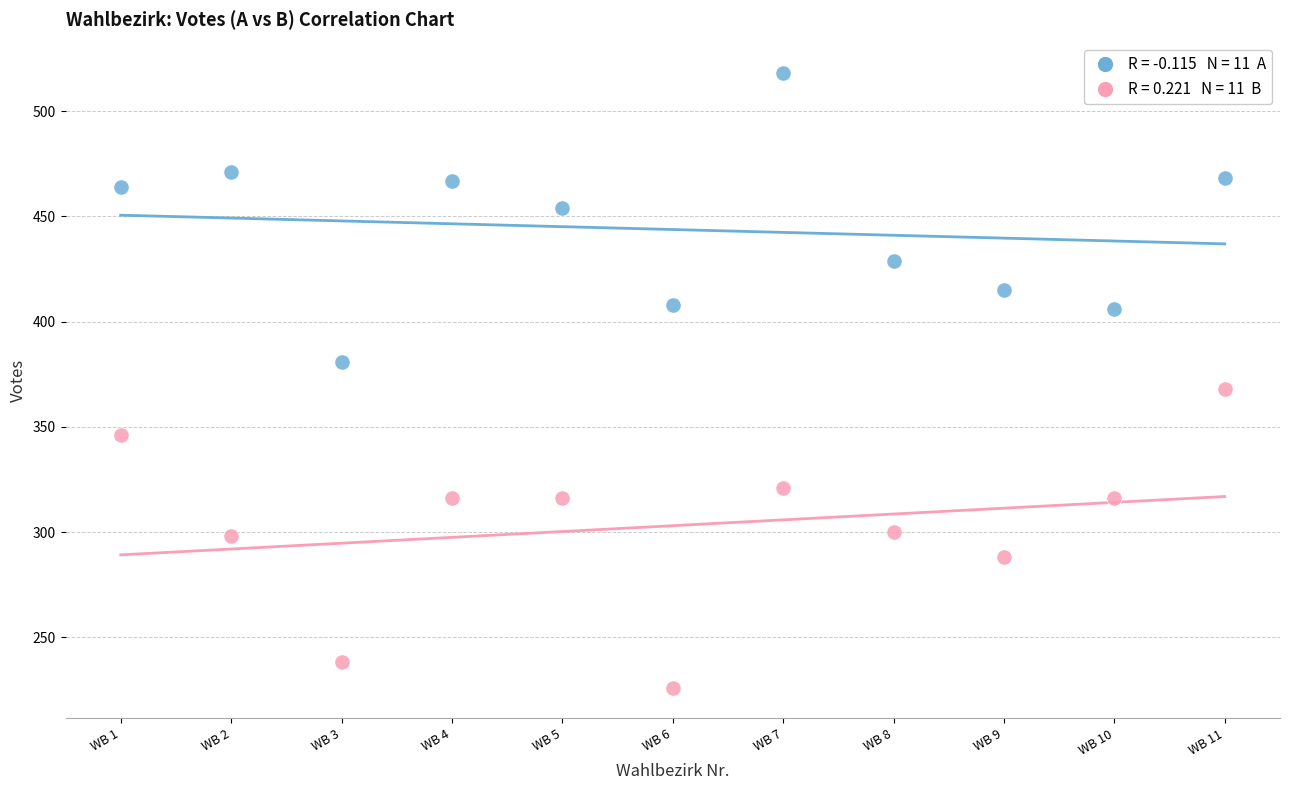

Across all series, what Y value is closest to 372?

368